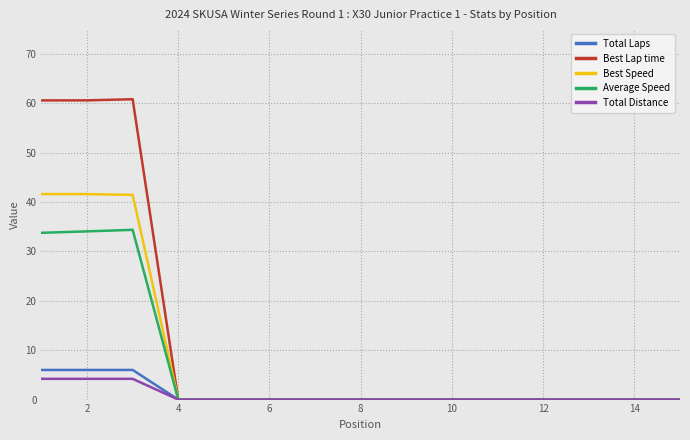

Which series has the widest spread of values?

Best Lap time